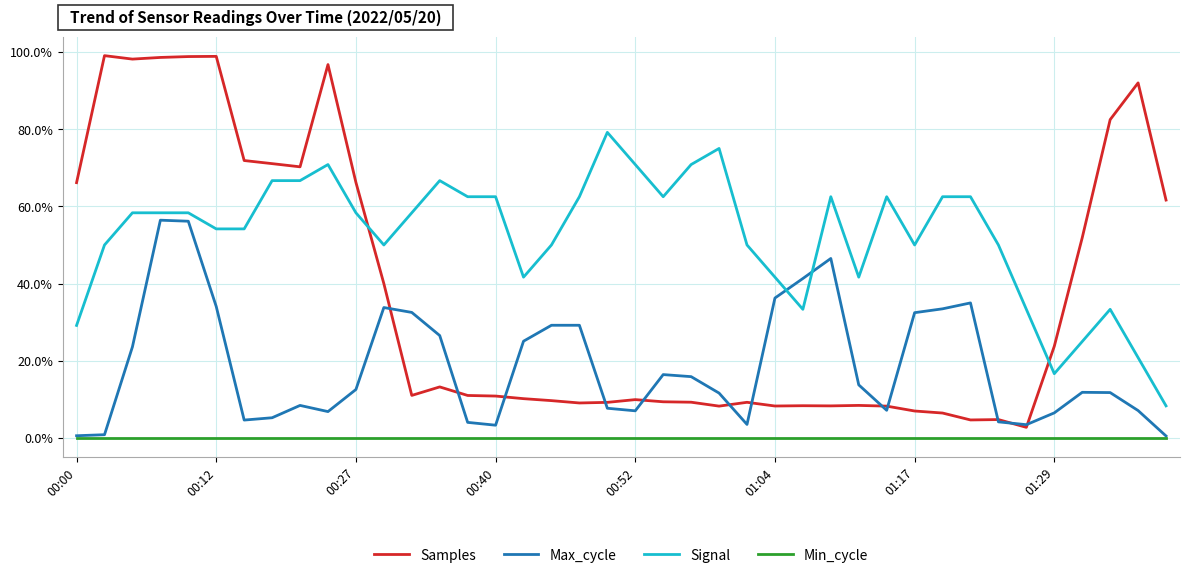

List the series in order of their overall mean, lowest first.

Min_cycle, Max_cycle, Samples, Signal